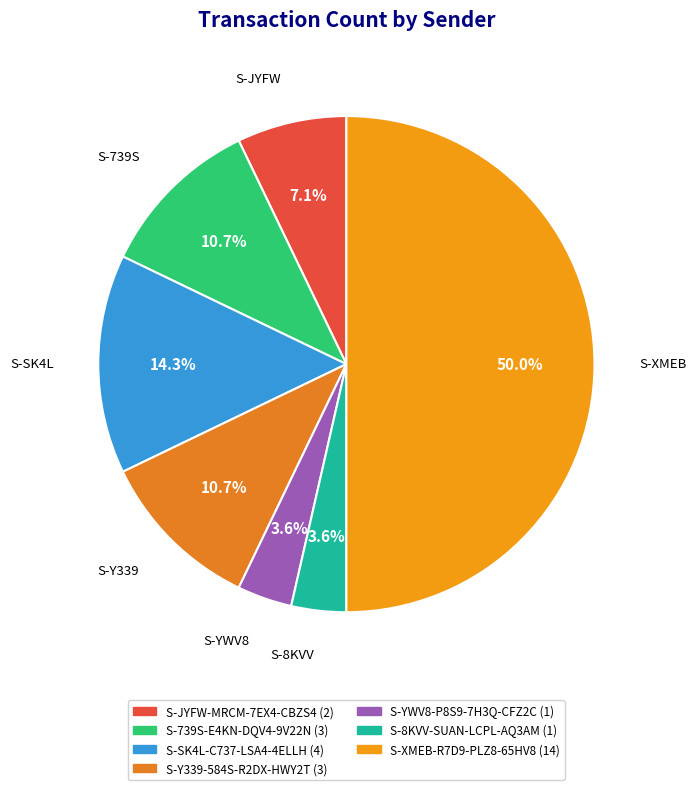

Count the number of slices in the pie.

7